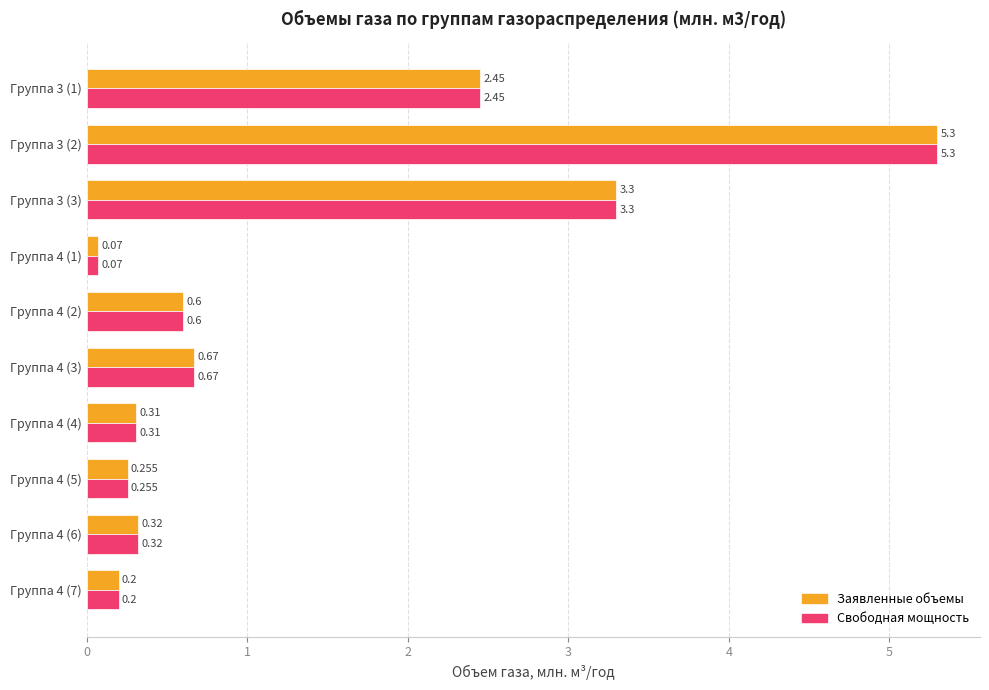

What is the value of the Объемы газа (заявленные) bar at the 8th from the left?

0.3